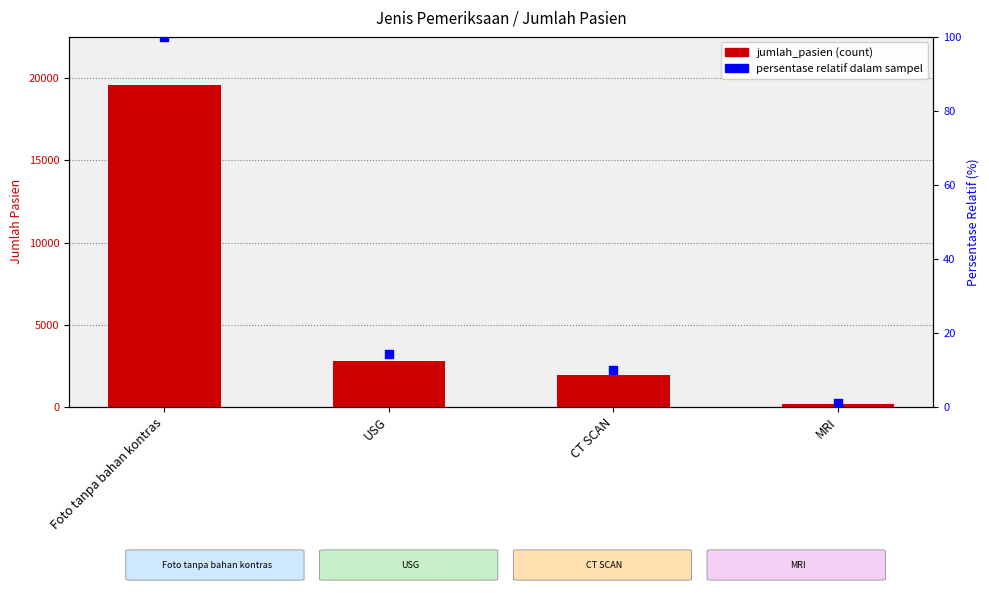

What are all the series names shown in the legend?

jumlah_pasien, persentase relatif